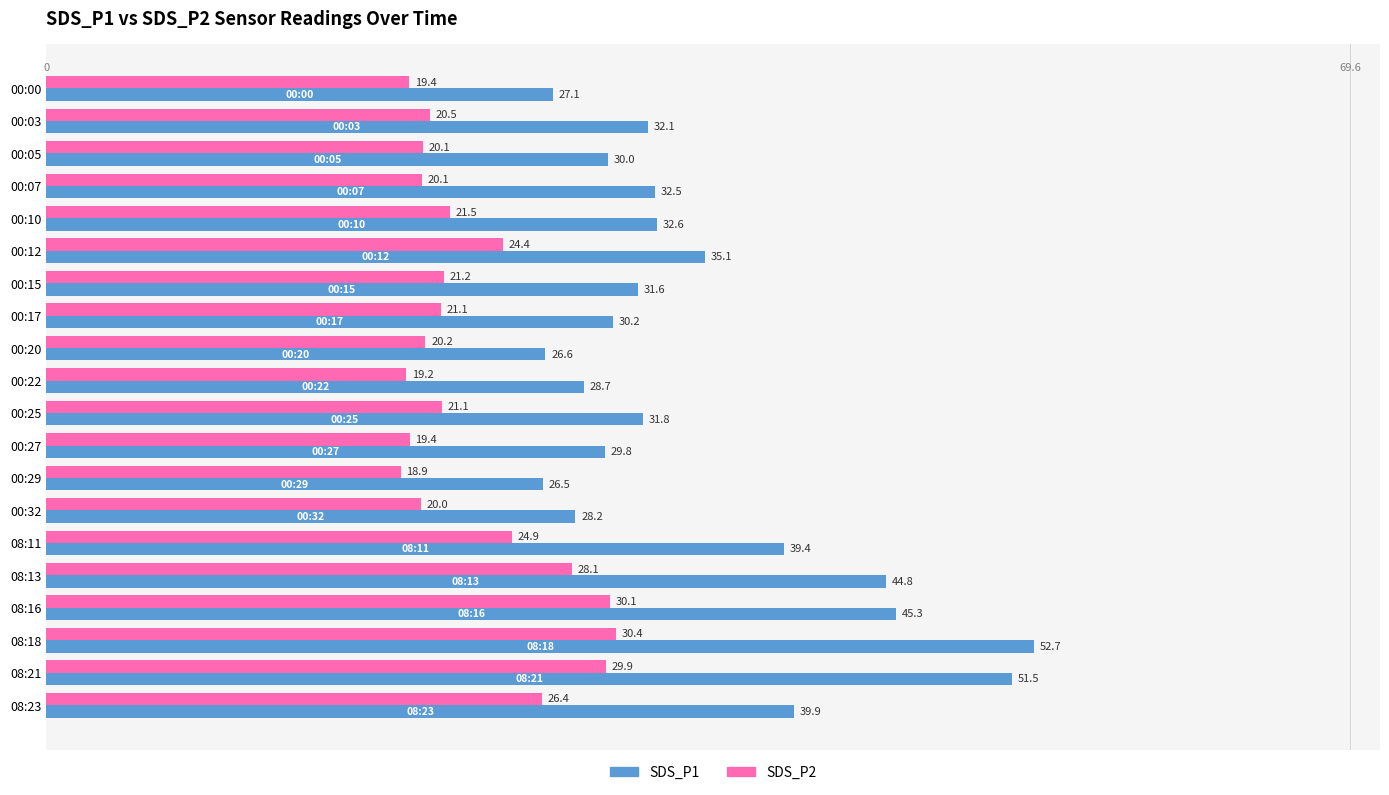

What are all the series names shown in the legend?

SDS_P1, SDS_P2